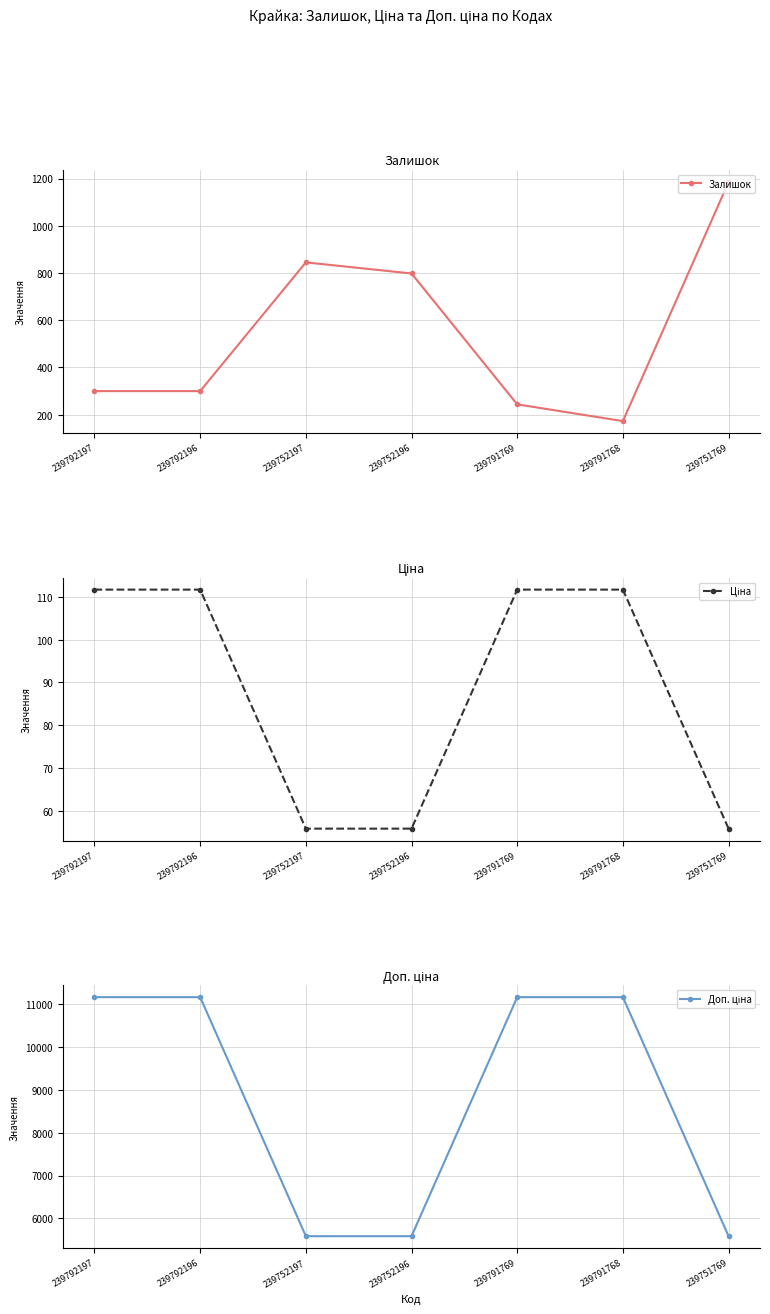

Which category has the highest value across all series?

239792197